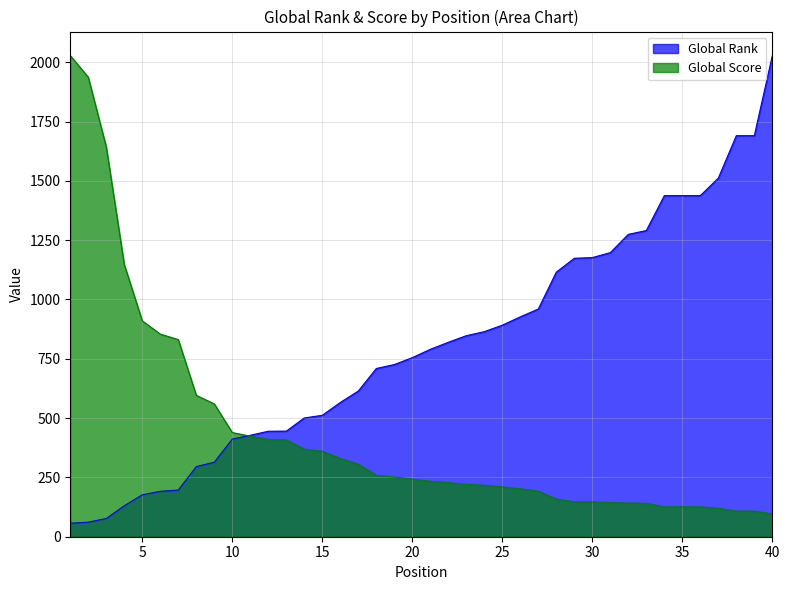

Reading left to right, what are all the values shown in this chart?

Global Rank: 57.0	61.4	77.0	130.5	176.8	191.4	196.8	295.6	314.1	411.5	427.6	444.7	445.1	500.7	511.9	565.9	614.1	709.1	725.7	754.9	790.0	819.7	847.4	864.5	891.8	926.8	959.9	1115.3	1173.7	1176.7	1197.6	1274.6	1290.6	1437.7	1437.7	1437.7	1511.7	1690.5	1690.5	2028.0
Global Score: 2028.0	1937.0	1643.0	1147.0	910.0	854.0	831.0	596.0	560.0	439.0	424.0	410.0	408.0	369.0	360.0	330.0	306.0	259.0	252.0	243.0	234.0	228.0	221.0	217.0	210.0	202.0	192.0	159.0	147.0	147.0	144.0	142.0	141.0	126.0	126.0	126.0	120.0	108.0	108.0	96.0